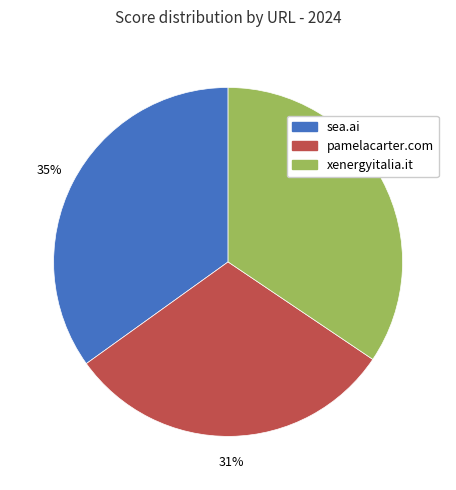

To the nearest percent, what portion does pamelacarter.com represent?

31%